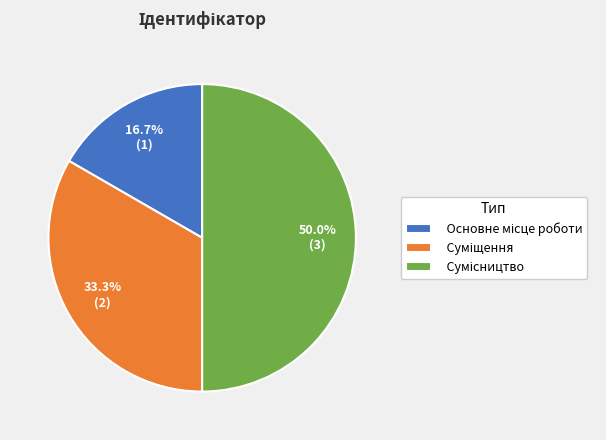

To the nearest percent, what portion does Основне місце роботи represent?

17%